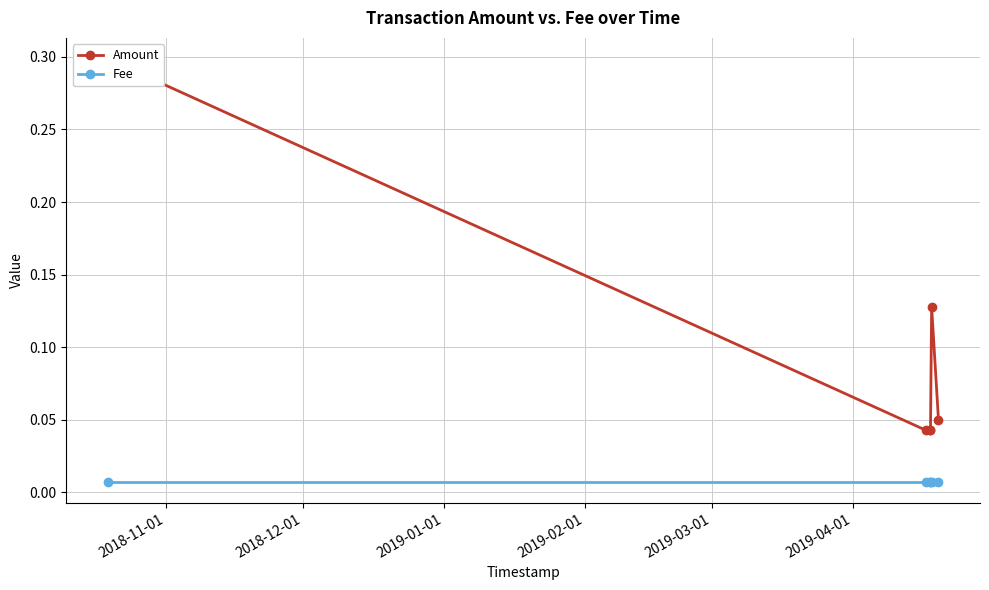

Reading left to right, transcribe all the data shown in this chart.

Amount: 0.3	0.0	0.0	0.0	0.1	0.1
Fee: 0.0	0.0	0.0	0.0	0.0	0.0